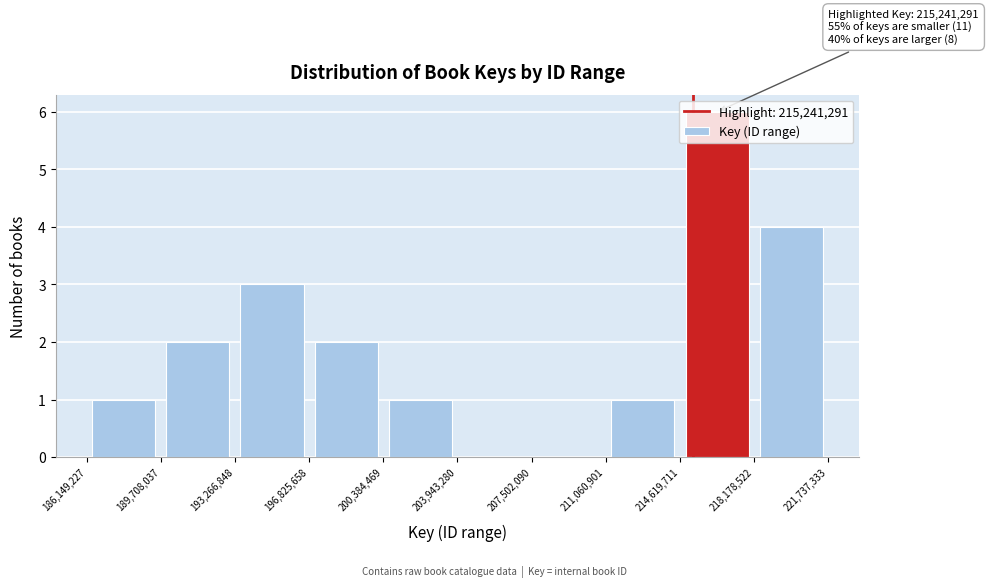

Over which range of the x-axis is the bar tallest?

214,619,711 to 218,178,522